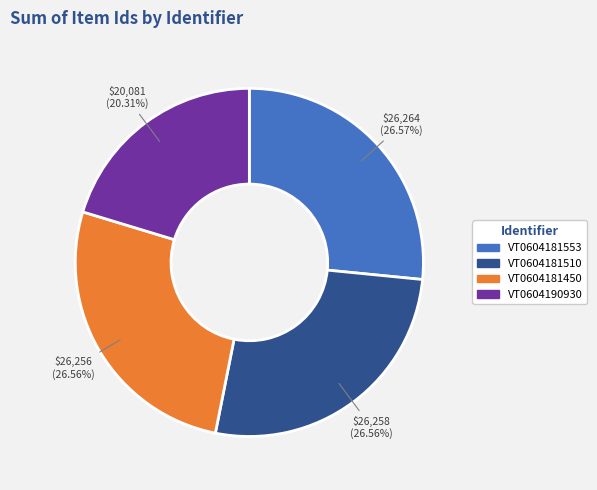

Count the number of slices in the pie.

4